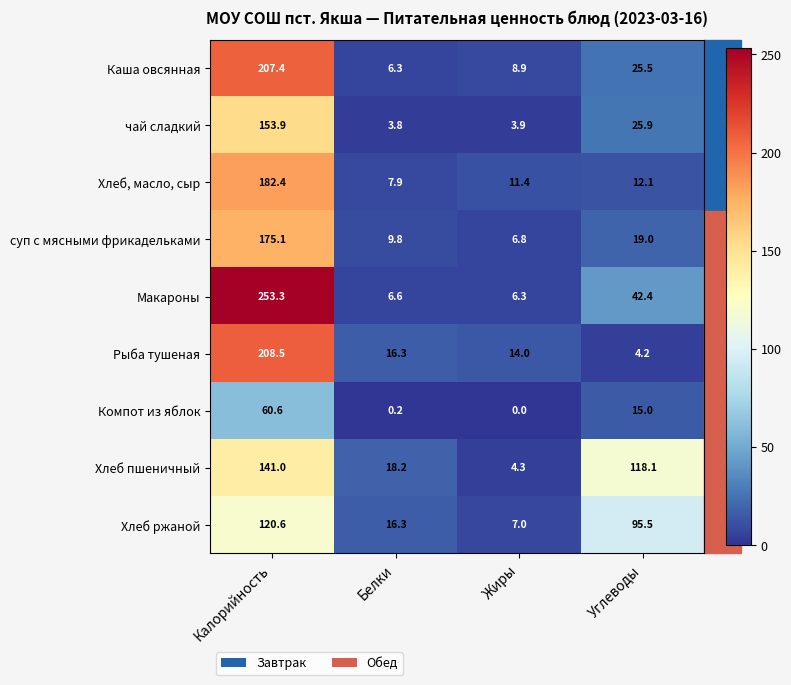

What is the sum of the Каша овсянная values at Калорийность and Белки?

213.7